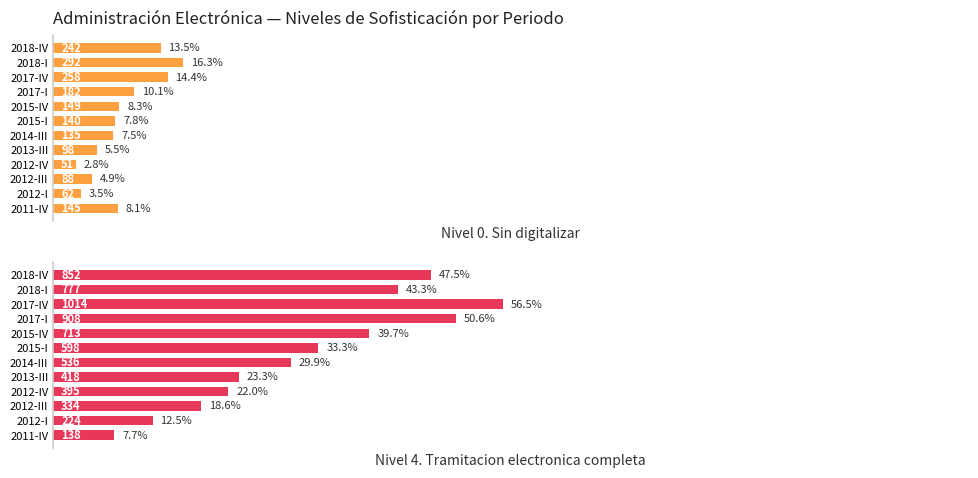

List the series in order of their overall mean, highest first.

Nivel 4. Tramitacion electronica completa, Nivel 0. Sin digitalizar